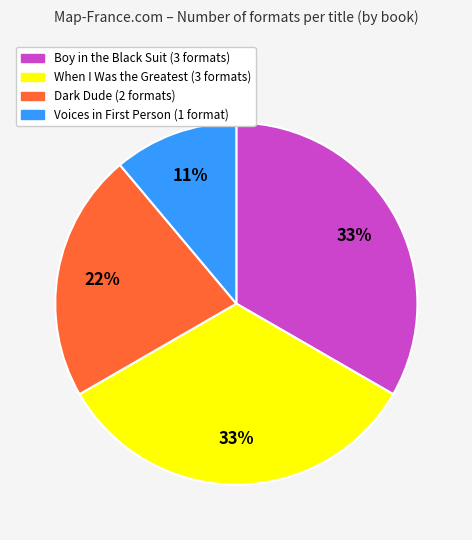

Approximately how many times larger is the value at When I Was the Greatest compared to Dark Dude?

1.5